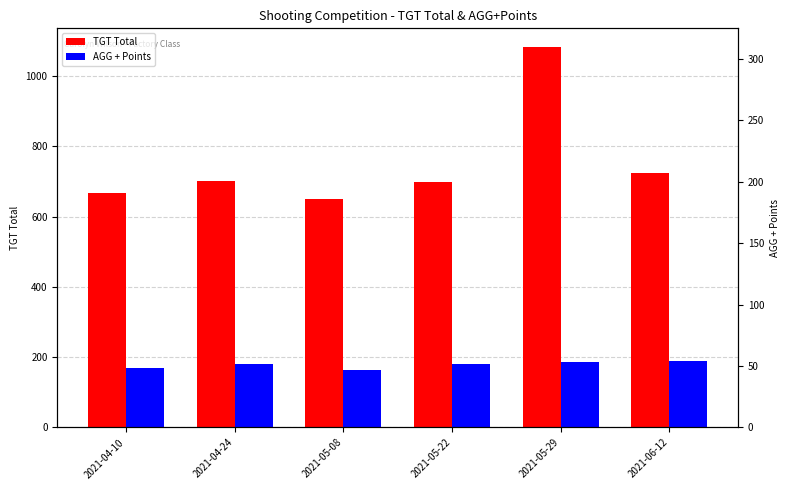

Where is AGG + Points nearest to the value 177?

2021-05-22